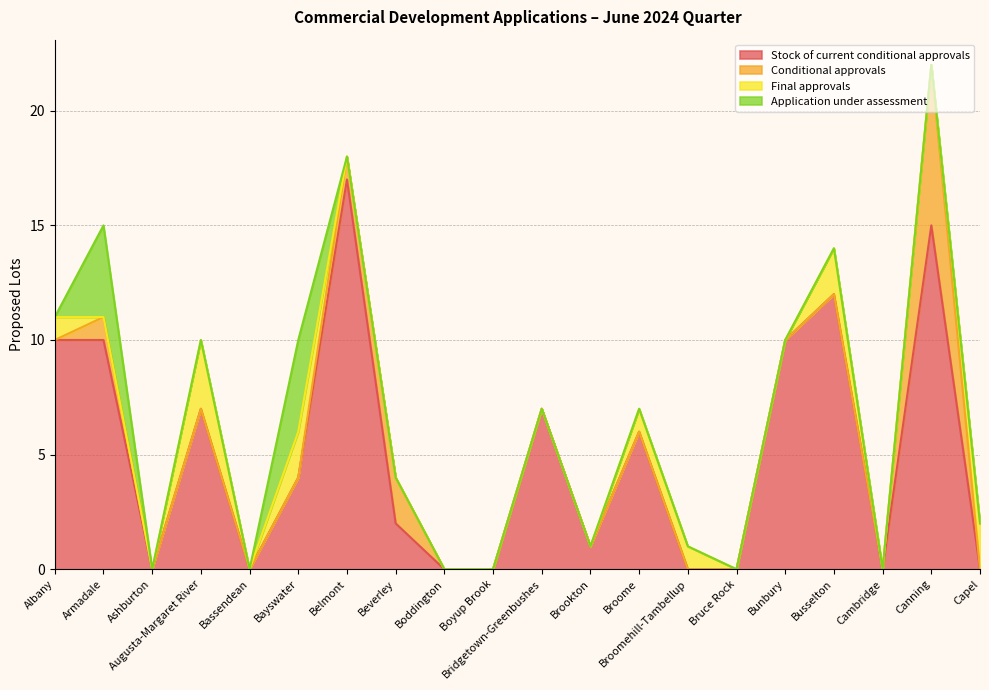

Is it true that Application under assessment equals -2 at Ashburton?

False